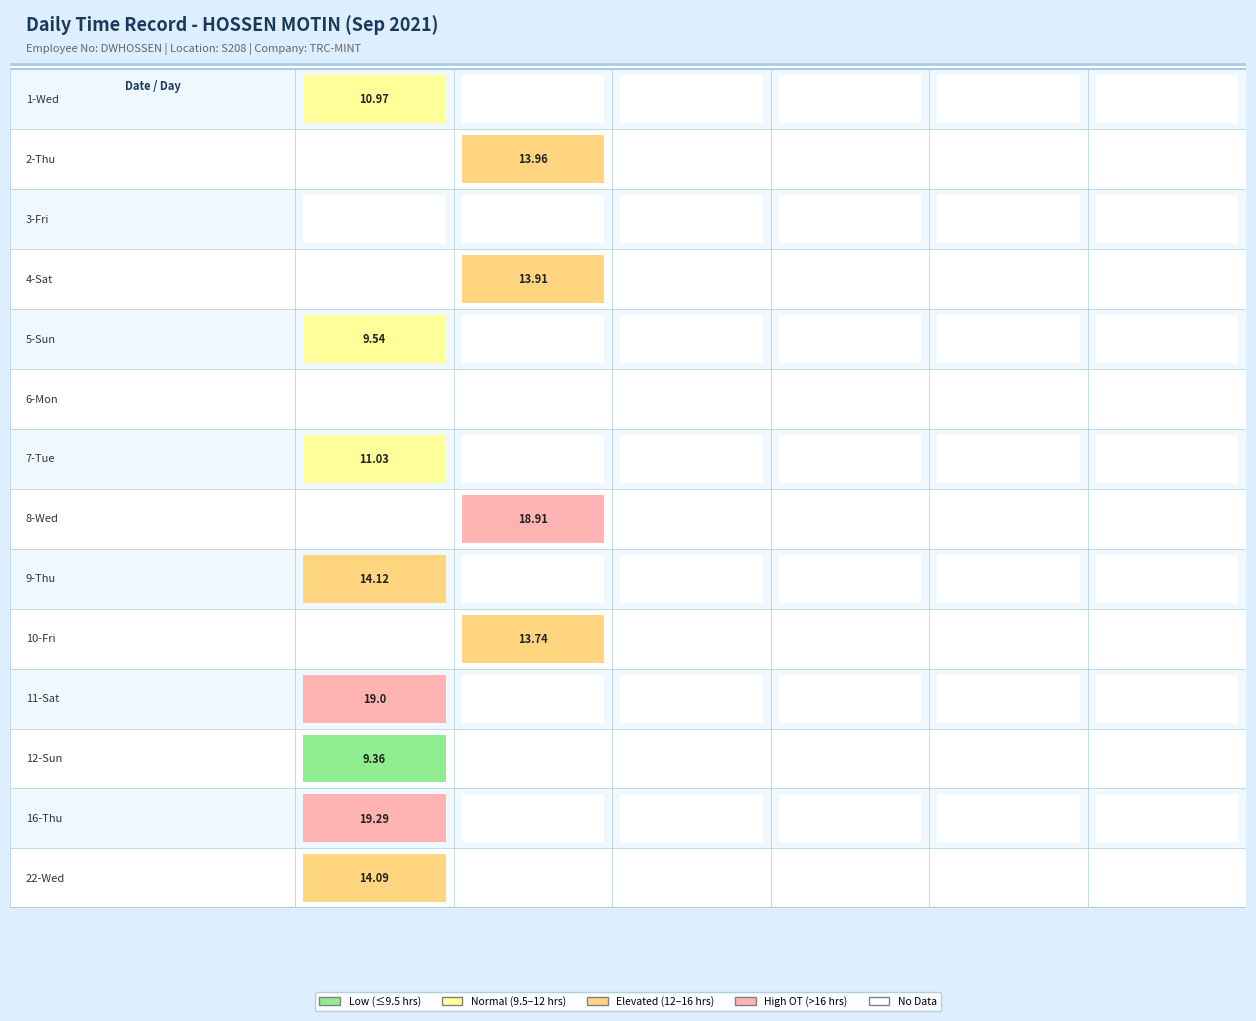

Which series has the largest range (max minus min)?

16-Thu